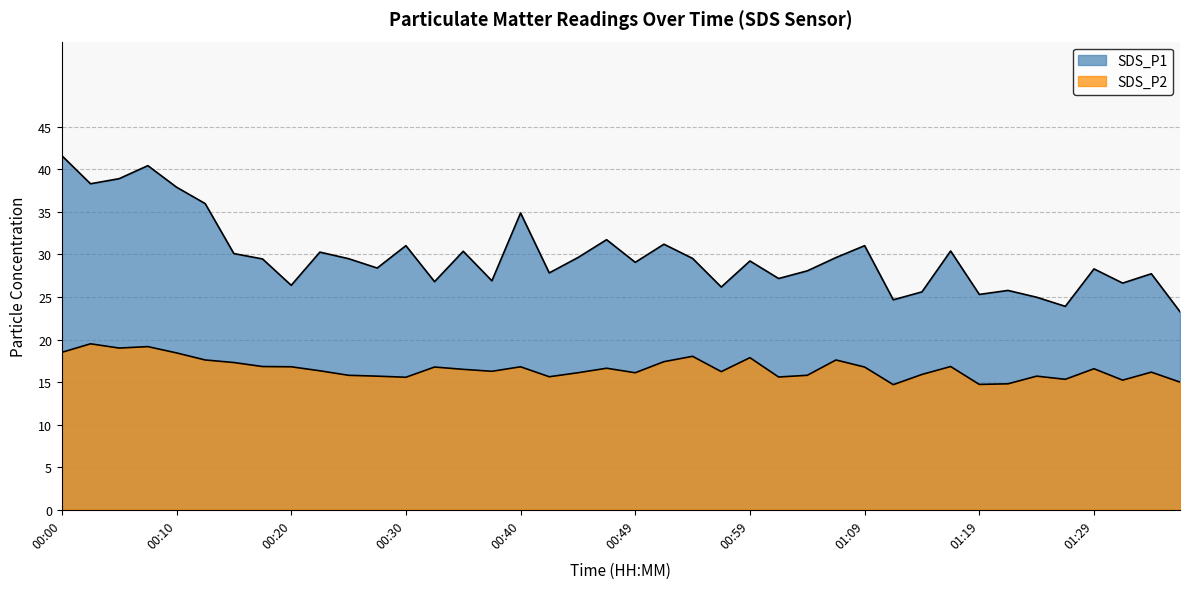

True or false: SDS_P1 and SDS_P2 cross at least once.

False